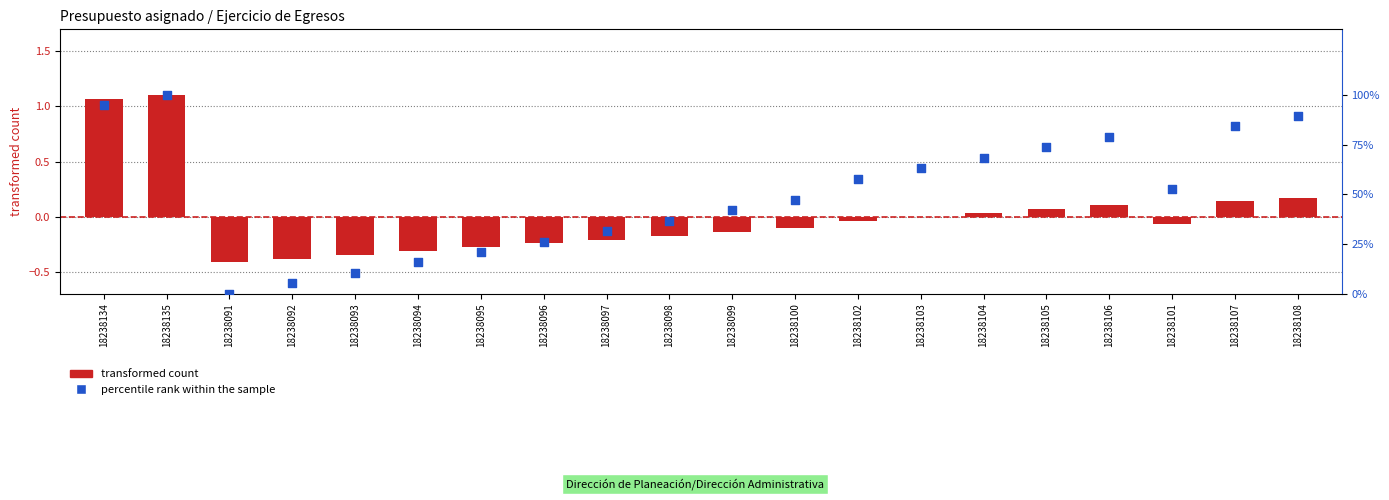

Is the value of percentile rank within the sample at 18238098 greater than the value of transformed count at 18238102?

Yes